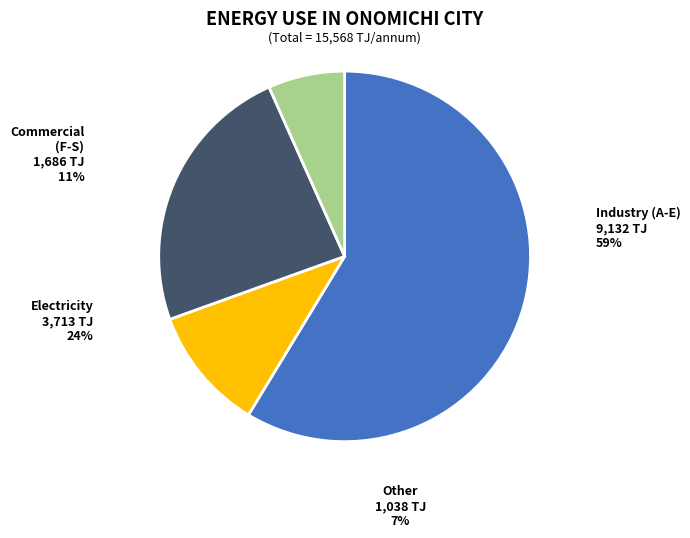

Rank the categories by value from lowest to highest.

Other, Commercial (F-S), Electricity, Industry (A-E)